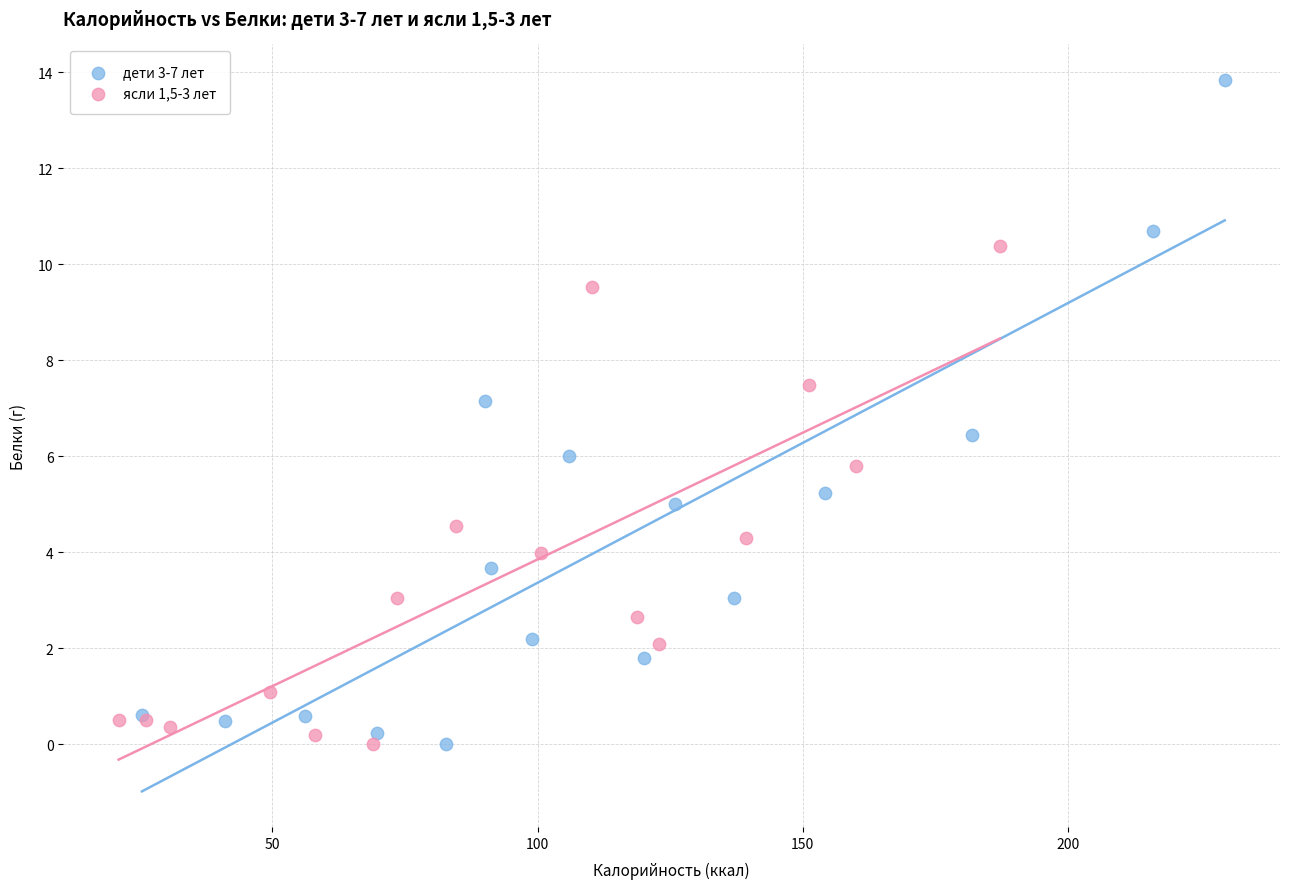

Which series has the widest spread of Y values?

дети 3-7 лет